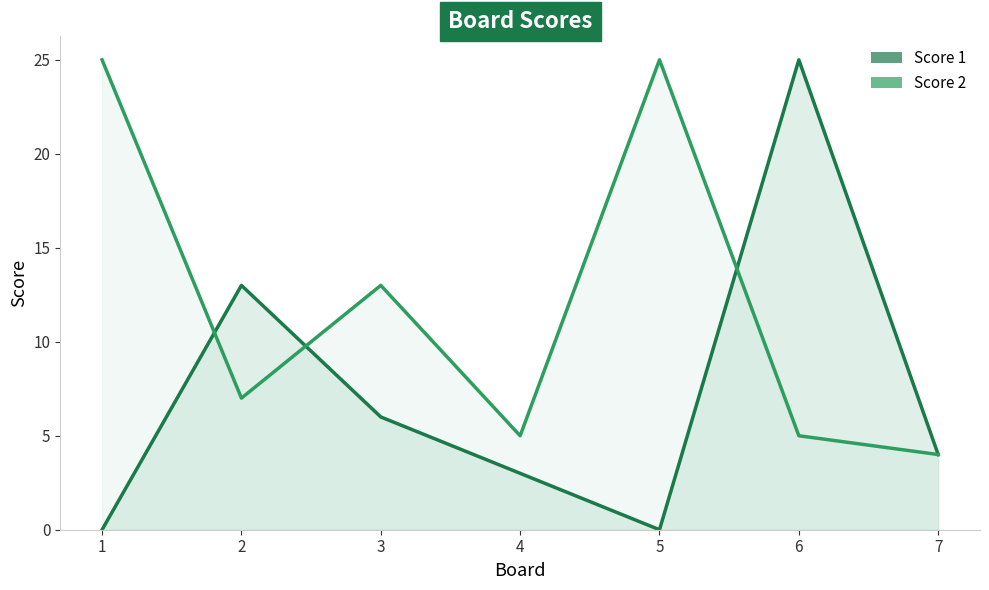

The value of Score 1 at 3 is 10. True or false?

False